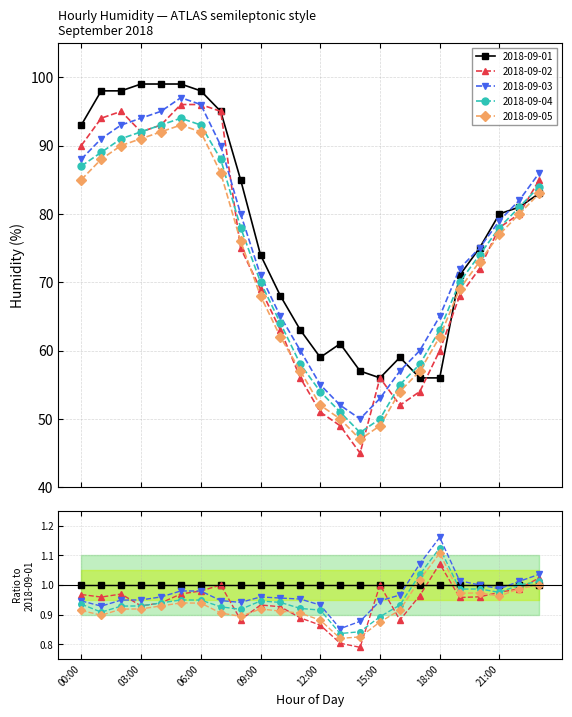

What are all the series names shown in the legend?

2018-09-01, 2018-09-02, 2018-09-03, 2018-09-04, 2018-09-05